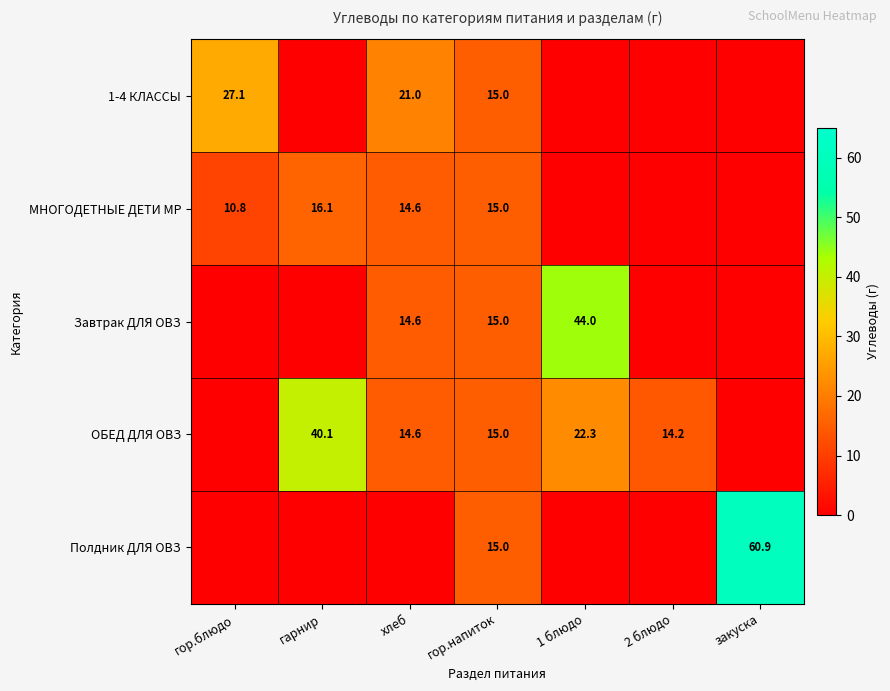

True or false: 1-4 КЛАССЫ has a value of 15.0 at гор.напиток.

True